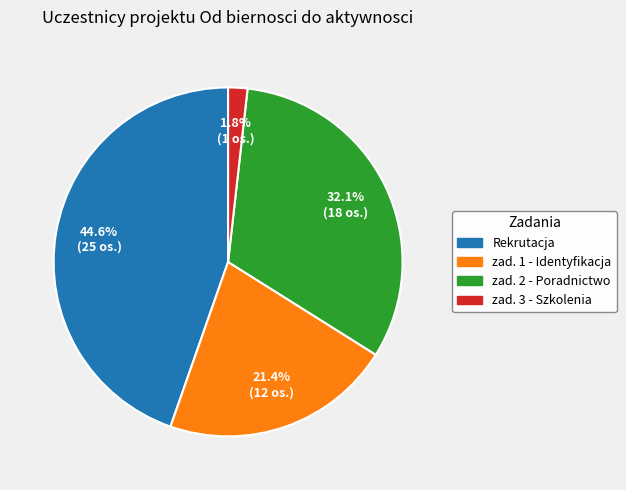

Is zad. 3 - Szkolenia the majority of the pie?

No